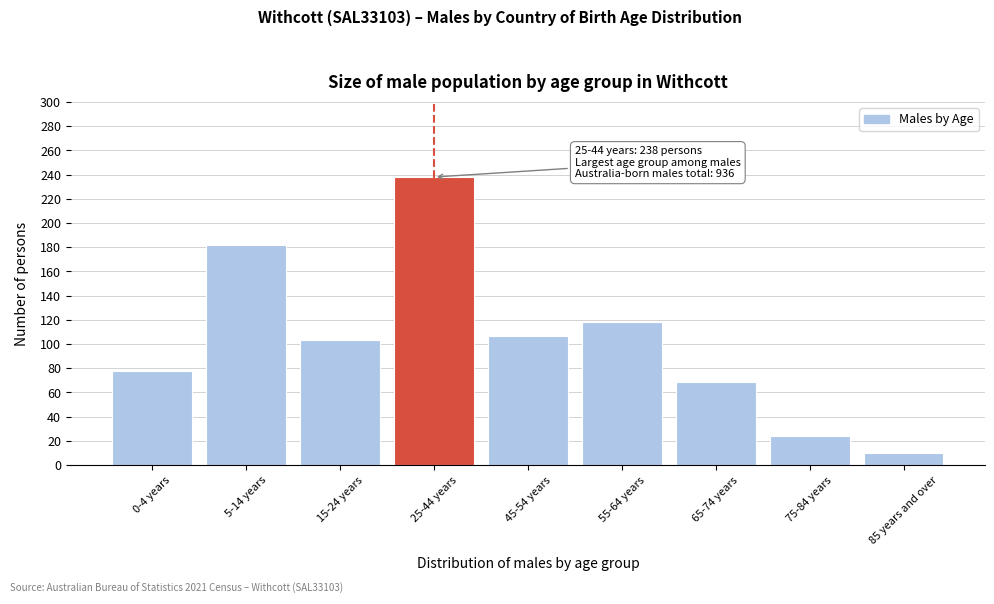

Reading left to right, what are all the values shown in this chart?

78	182	103	238	107	118	69	24	10